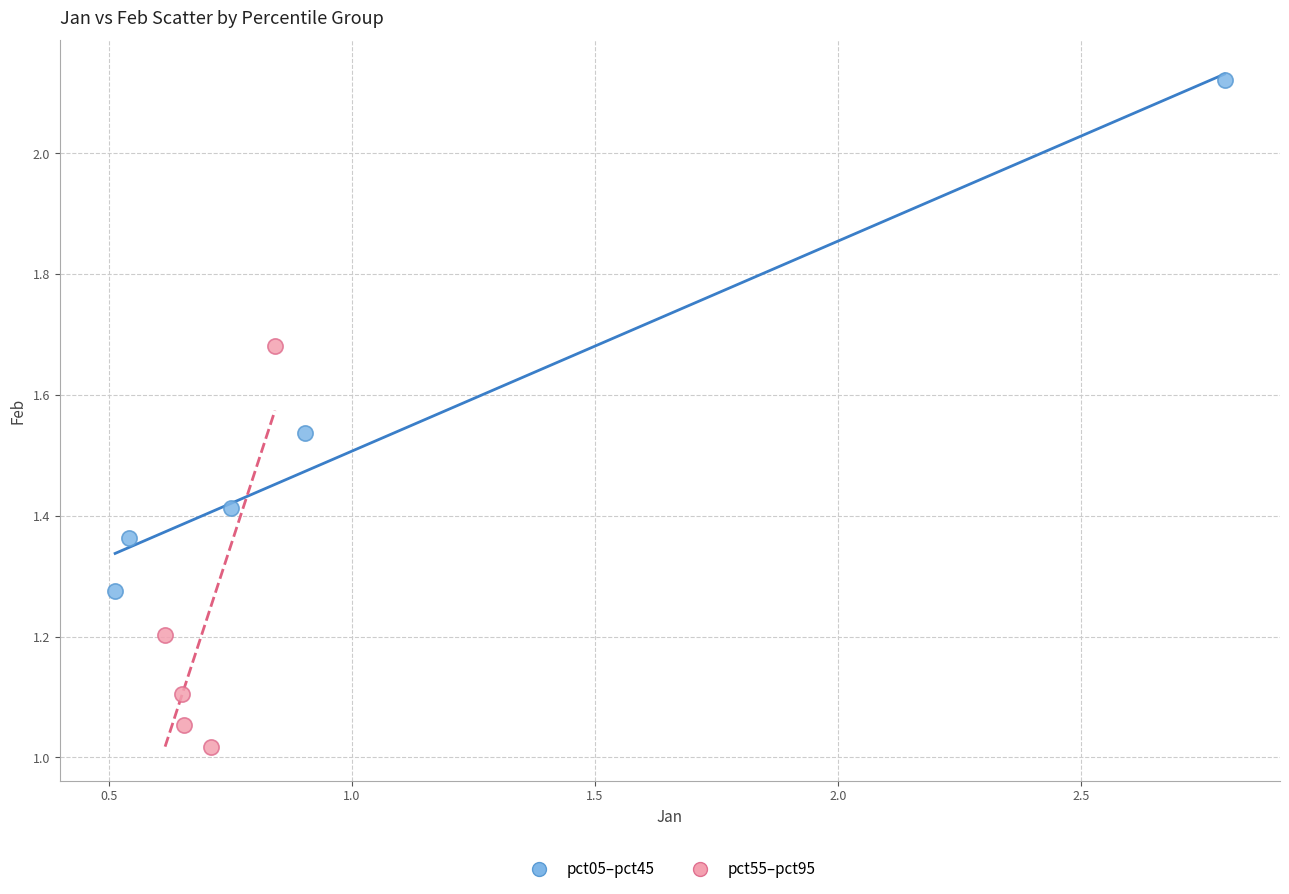

Which series has the largest Y range (max minus min)?

pct05–pct45